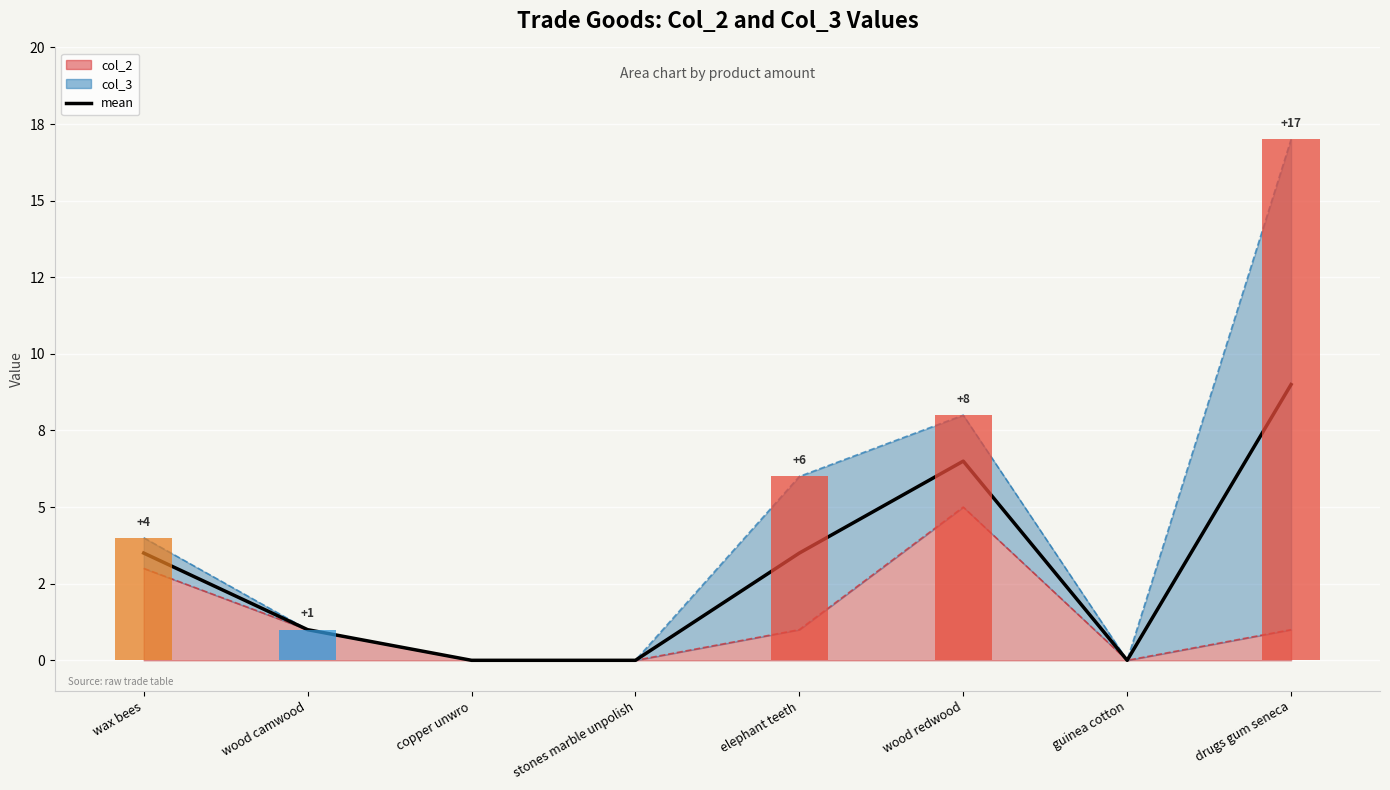

What is the difference between the second highest and second lowest values?

6.5